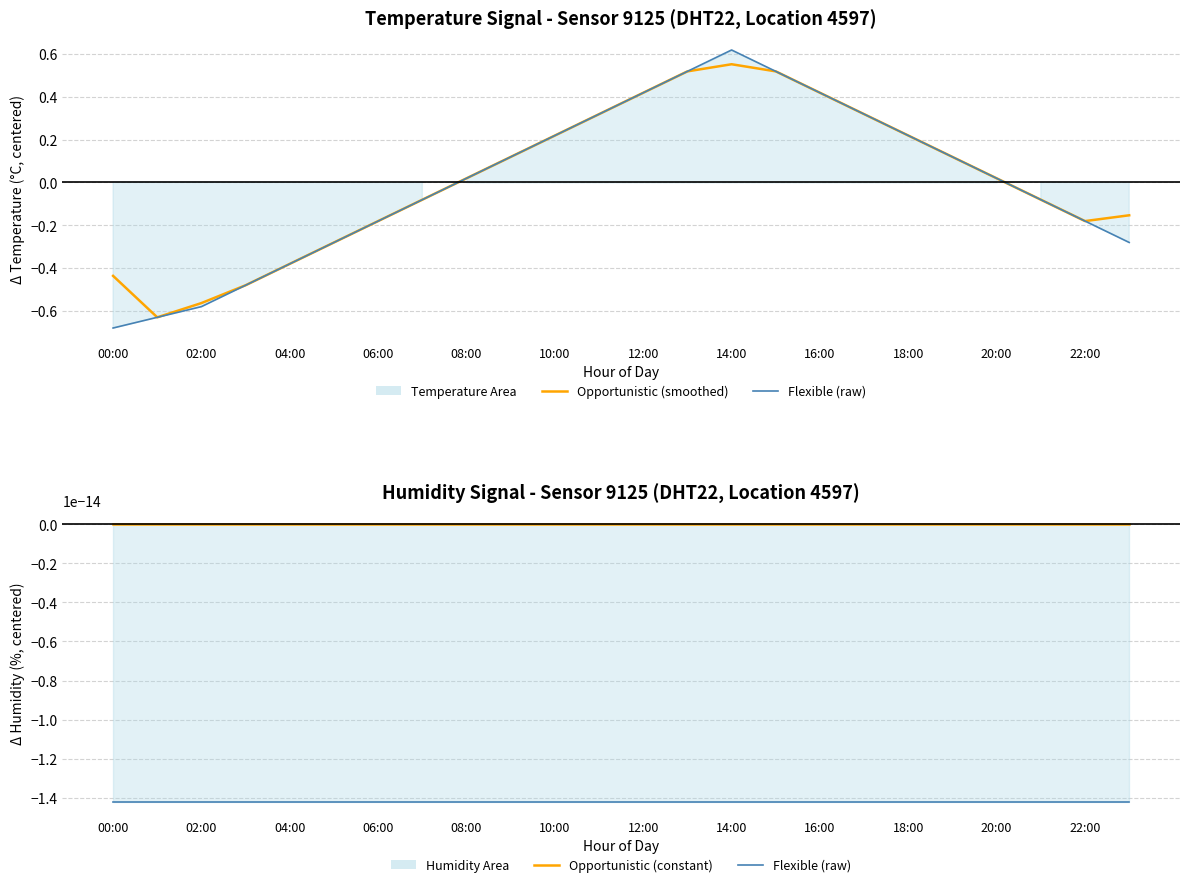

After their last crossing, which series has the higher values: Opportunistic (smoothed) or Flexible (raw)?

Flexible (raw)